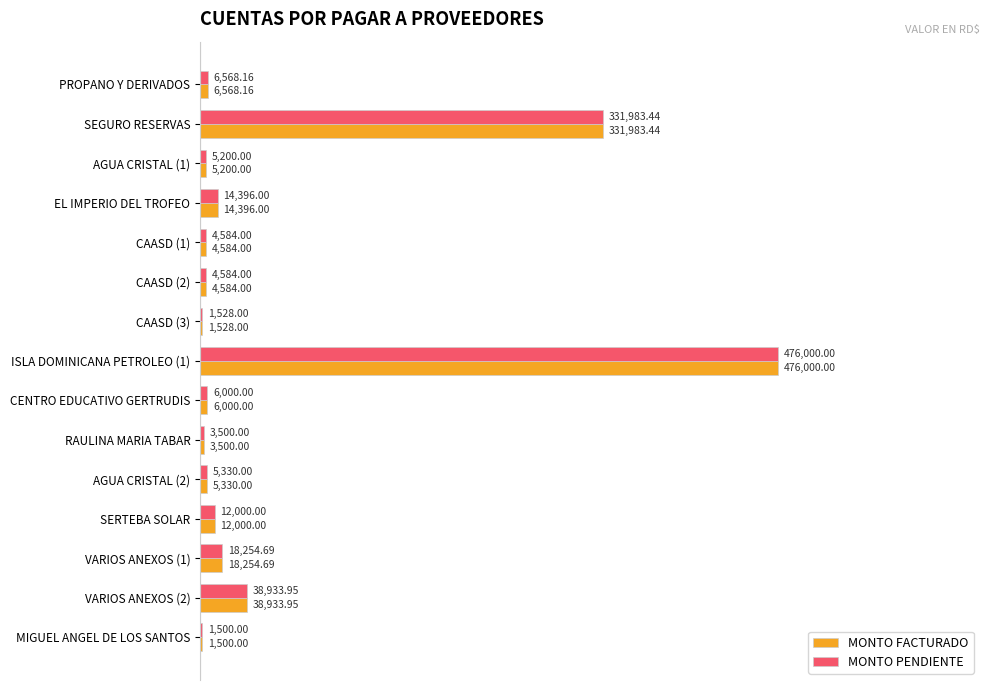

How many distinct data groups are displayed?

2